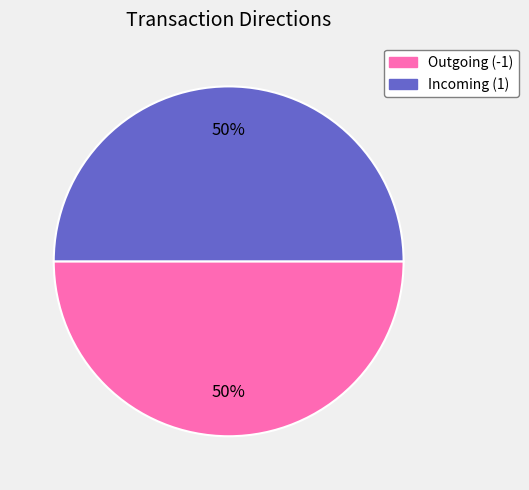

To the nearest percent, what is the average slice percentage?

50%